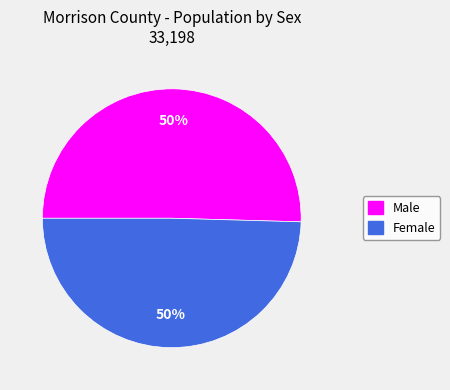

Approximately how many times larger is the value at Male compared to Female?

1.0